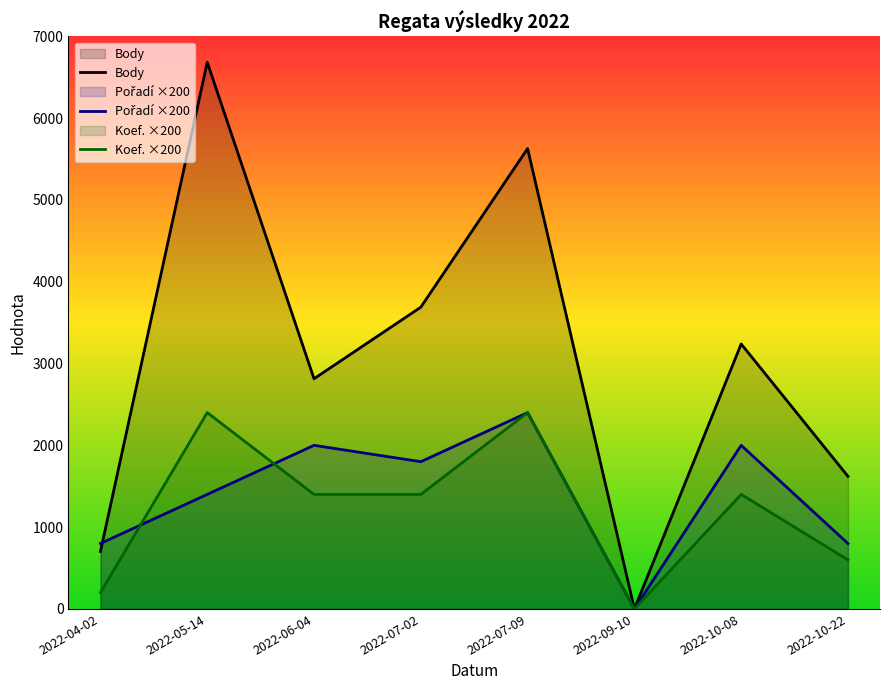

Which series has the largest total across all categories?

Body